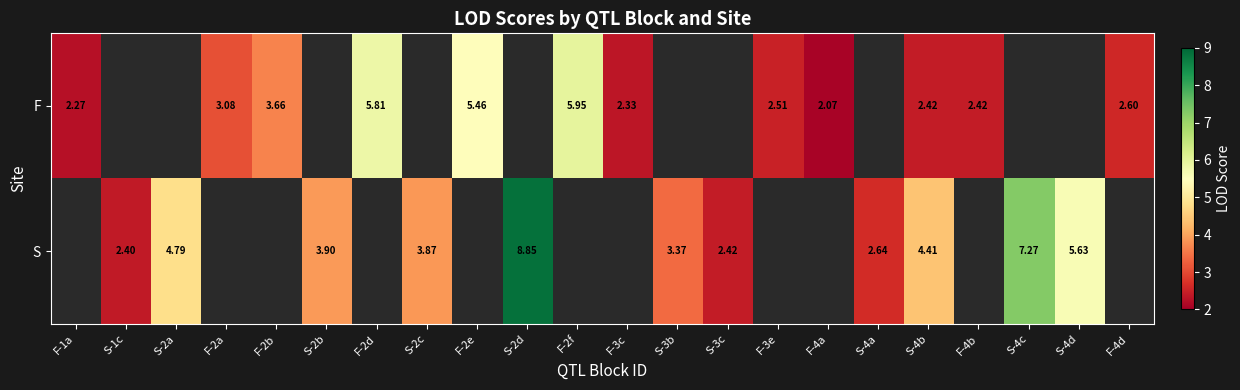

Is the value of F at F-3c greater than the value of S at S-4a?

No